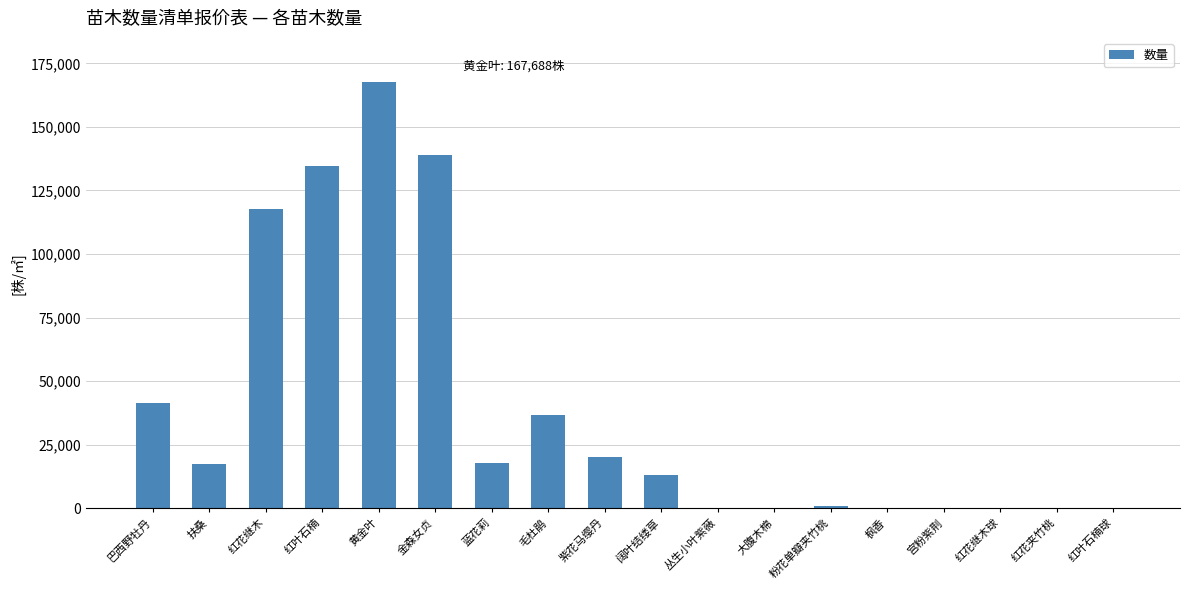

Where is the data nearest to the value 83845?

红花继木